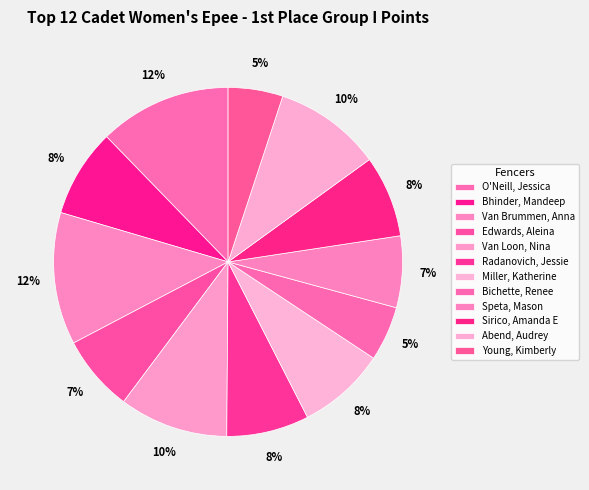

How many slices are in this pie chart?

12